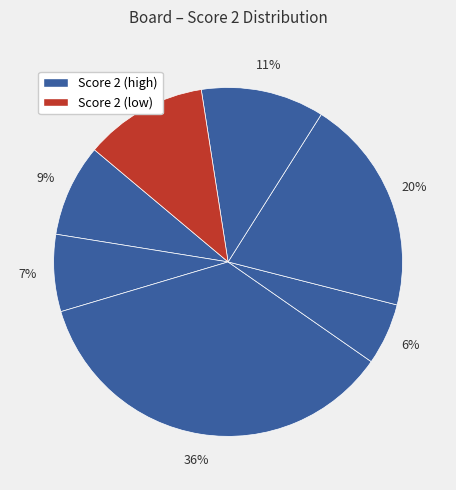

Count the number of slices in the pie.

7